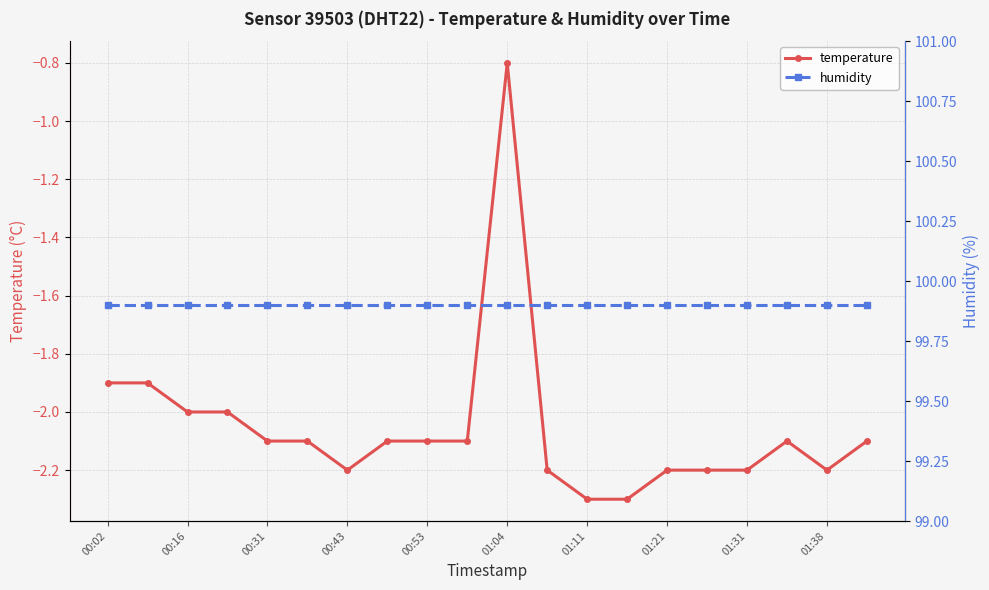

What is the greatest value displayed?

99.9